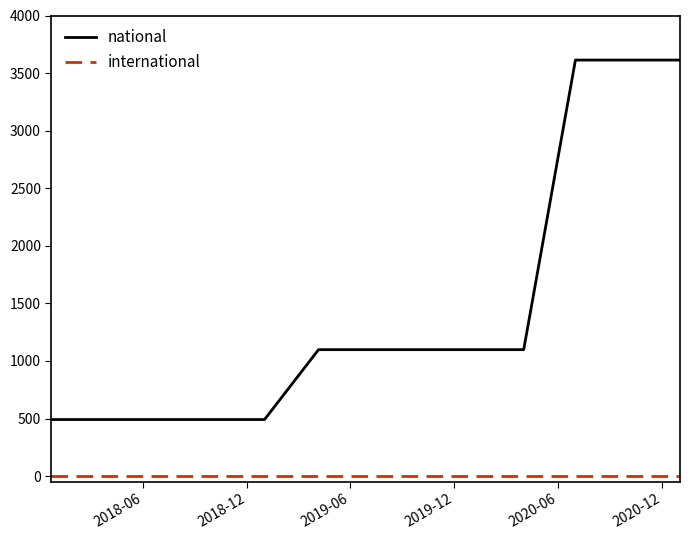

True or false: international and national intersect in this chart.

False